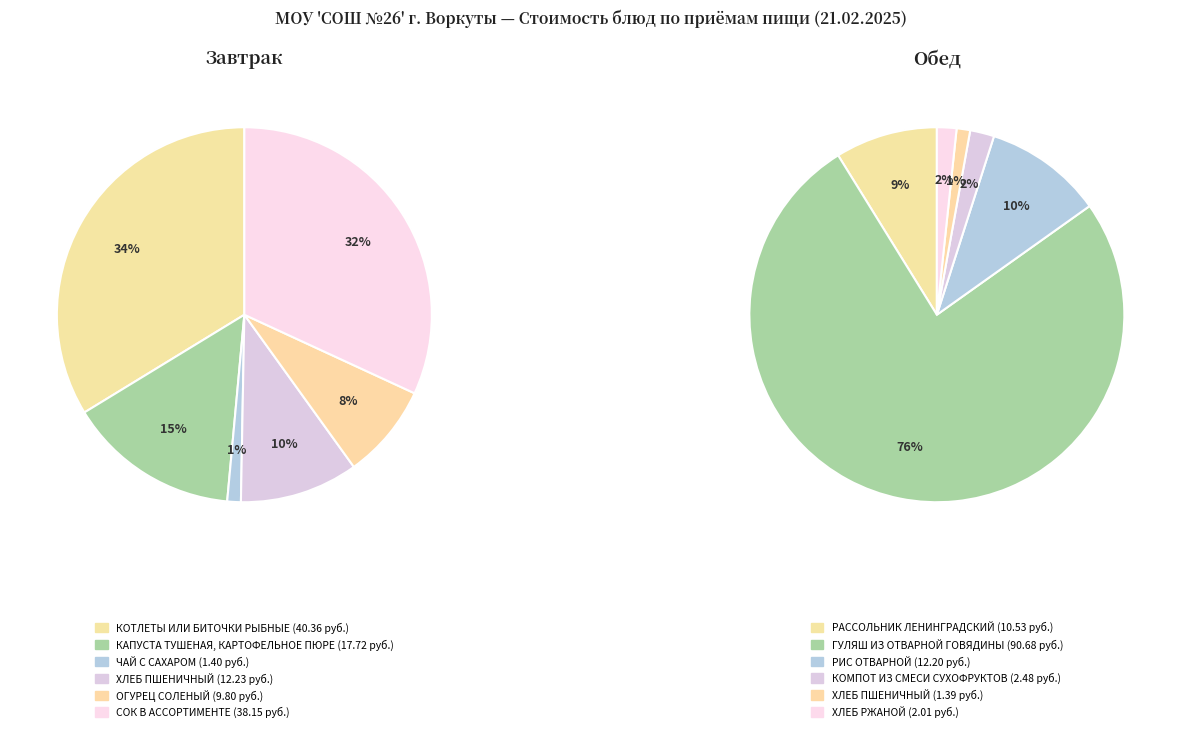

Count the number of slices in the pie.

12